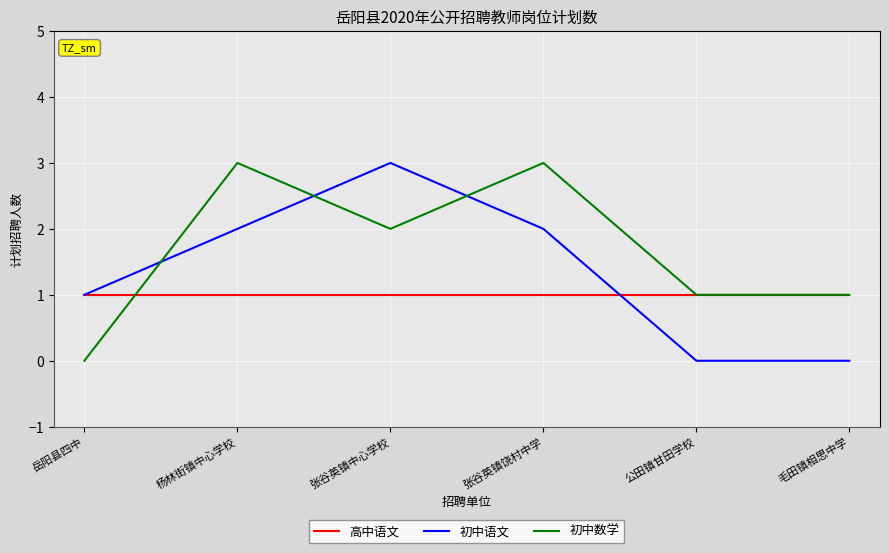

What position from the right is 杨林街镇中心学校?

5